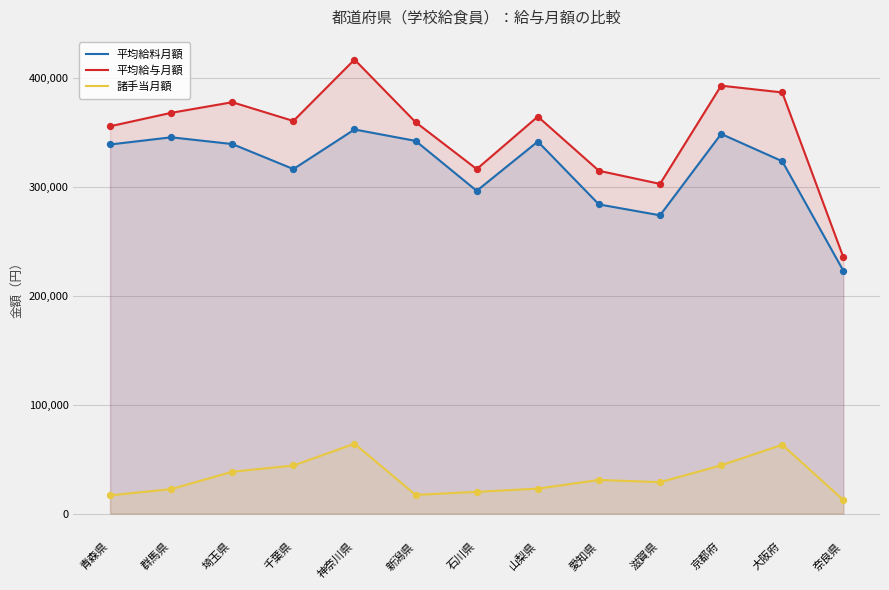

What are all the series names shown in the legend?

平均給料月額, 平均給与月額, 諸手当月額